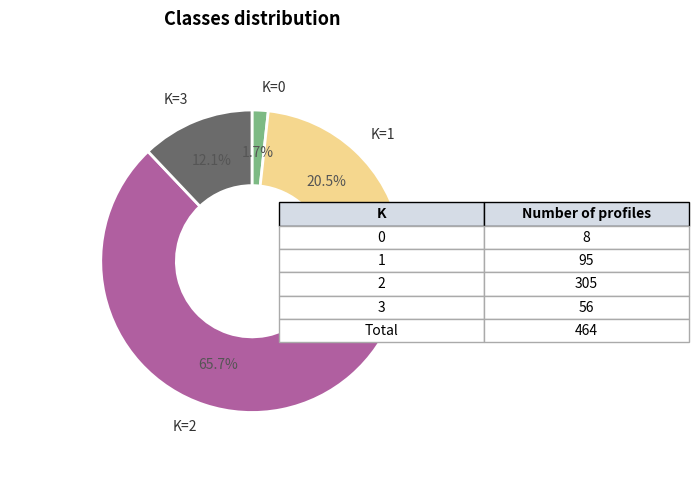

Does any single category account for the majority?

Yes